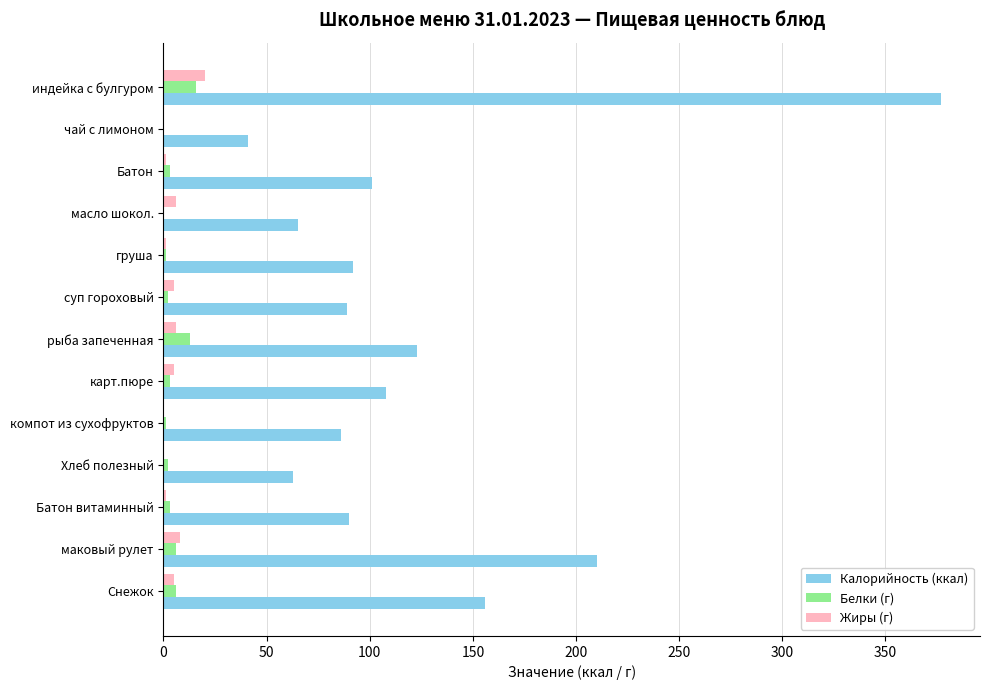

What is the sum of all Белки (г) values?

56